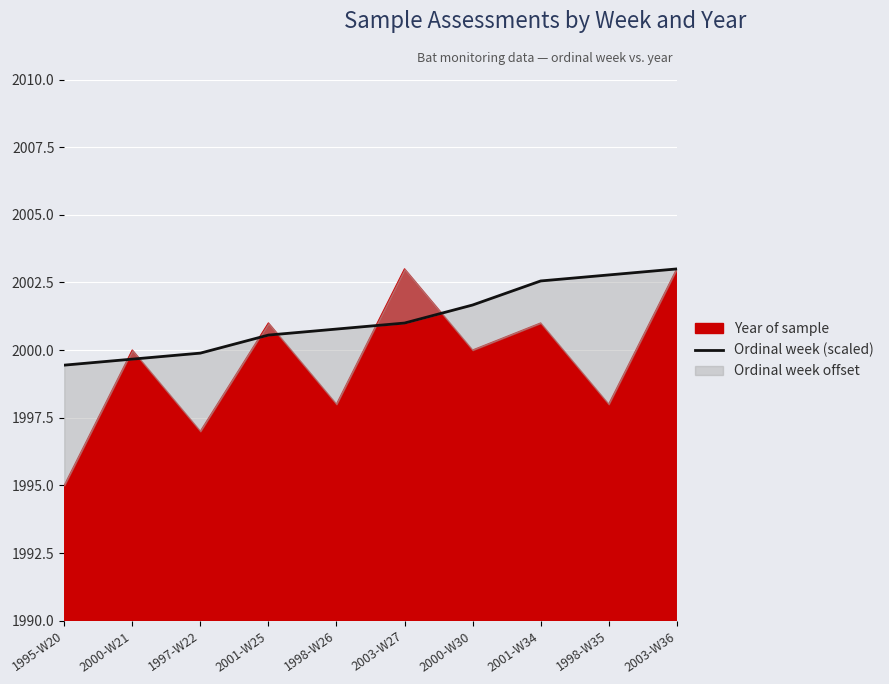

Count the number of values greater than 2001.

4